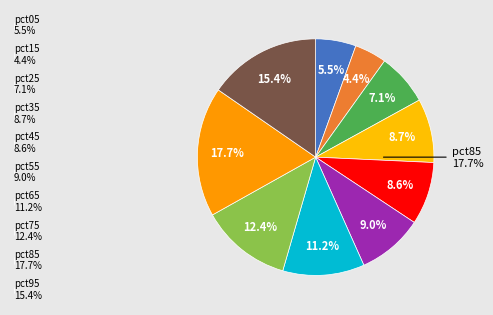

Do pct05 and pct55 together represent more than half of the pie?

No